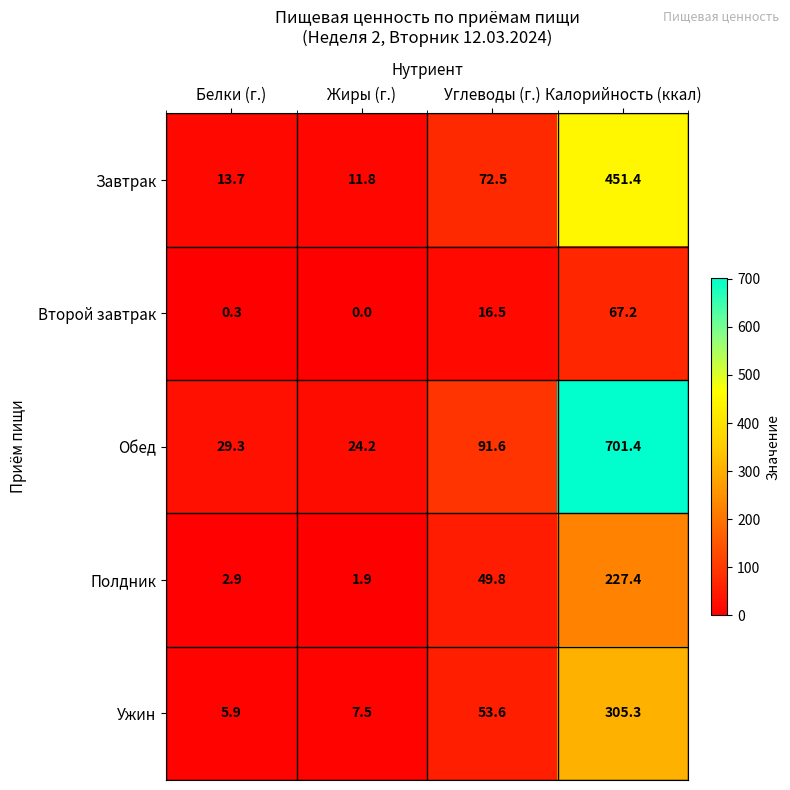

The Полдник series shows 33.8 at Углеводы (г.). True or false?

False